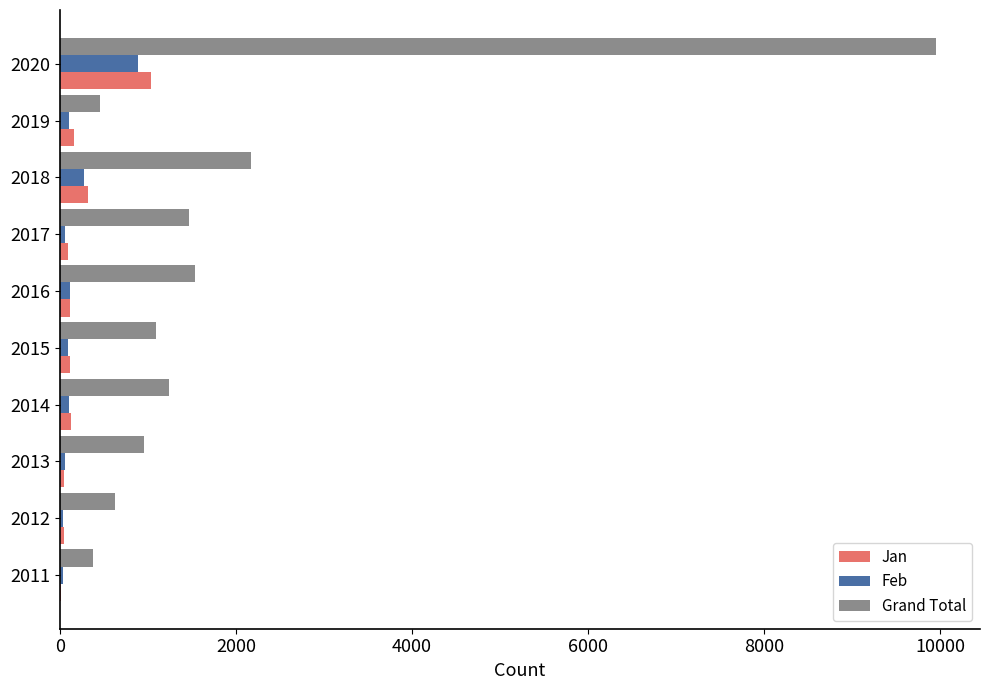

Which series has the largest total across all categories?

Grand Total